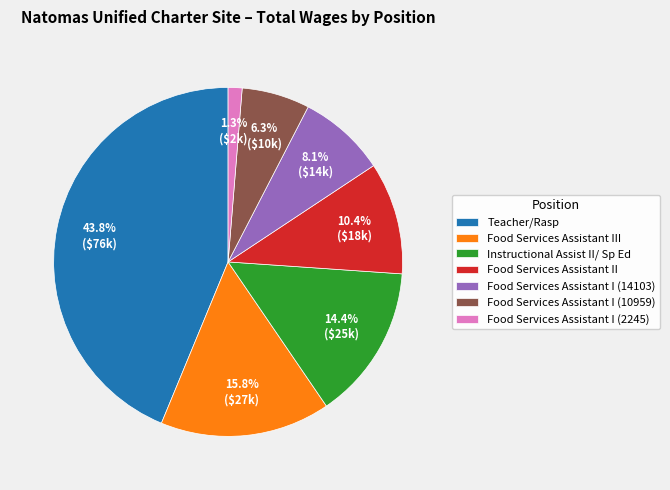

To the nearest percent, what is the difference between the largest and smallest slice percentages?

42%